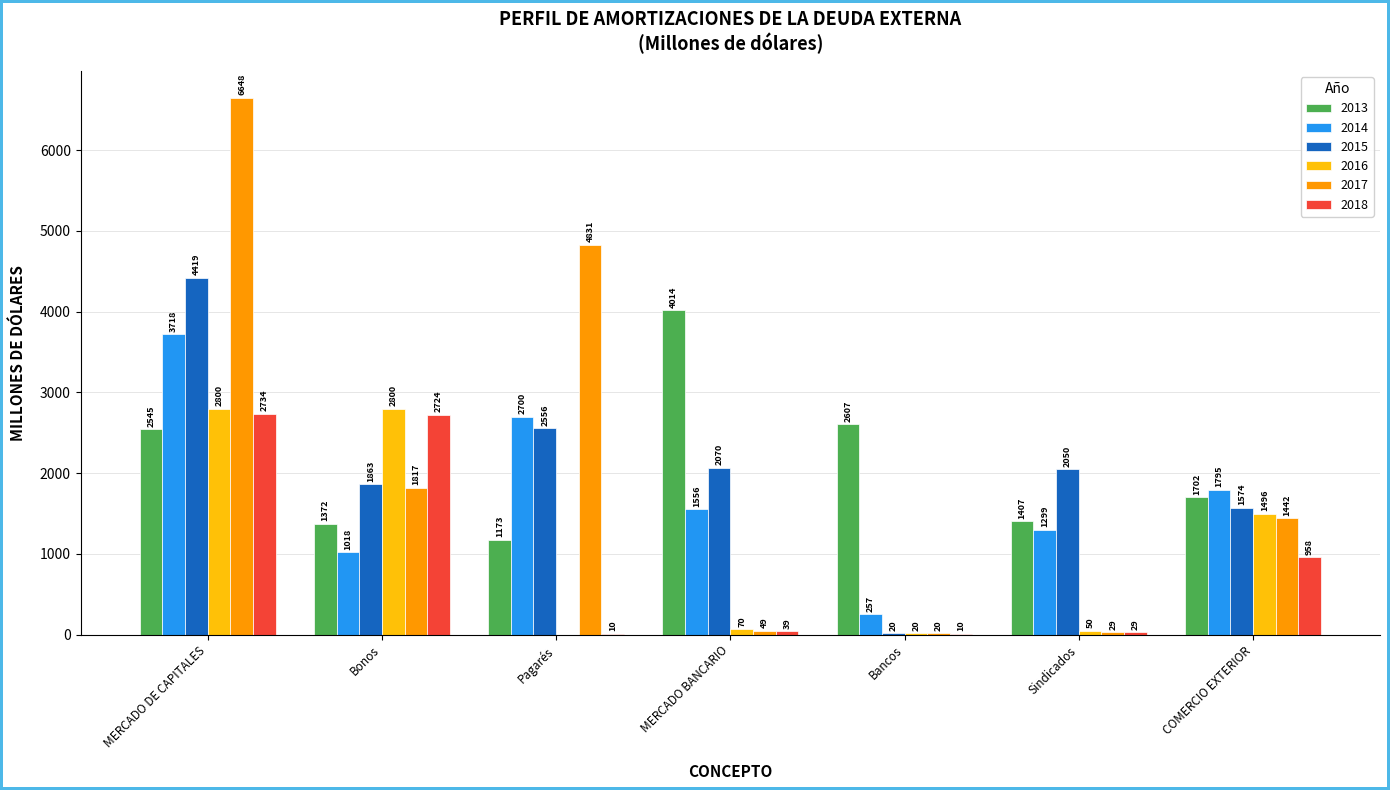

Between MERCADO DE CAPITALES and Bonos, which series saw the biggest shift?

2017